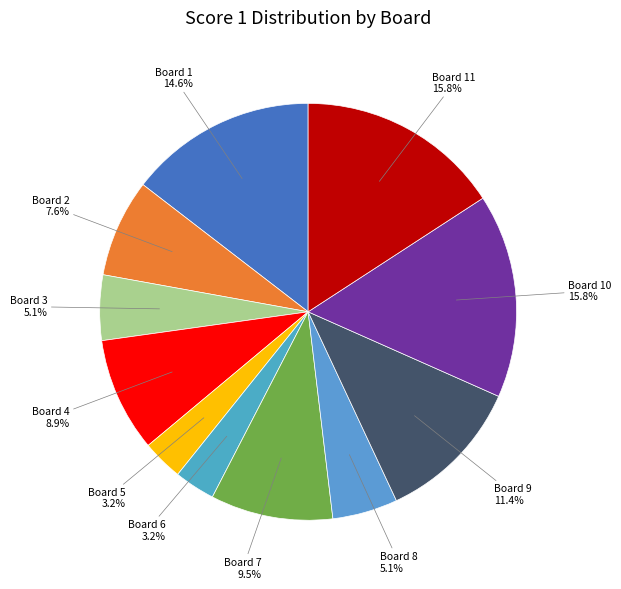

Does any single category account for the majority?

No